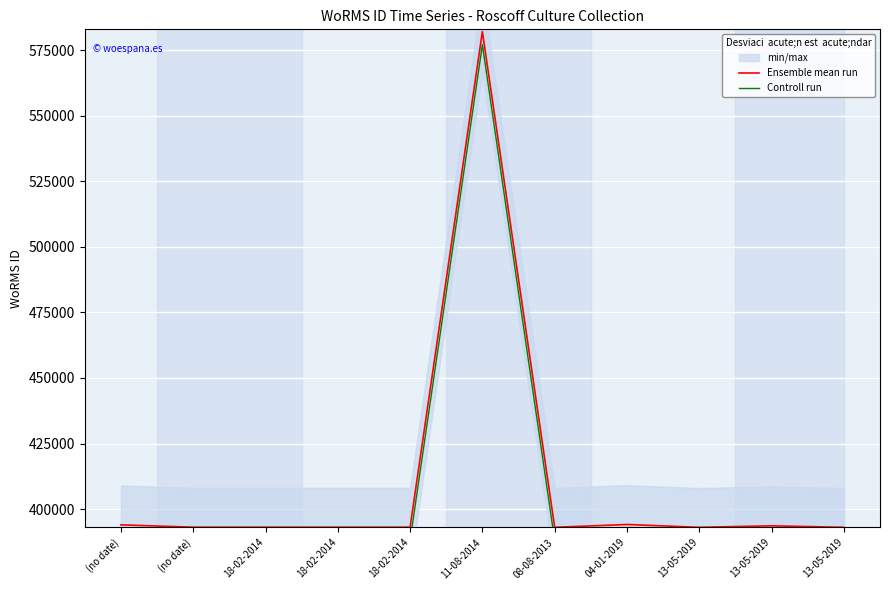

At which category is the sum across all series the highest?

11-08-2014